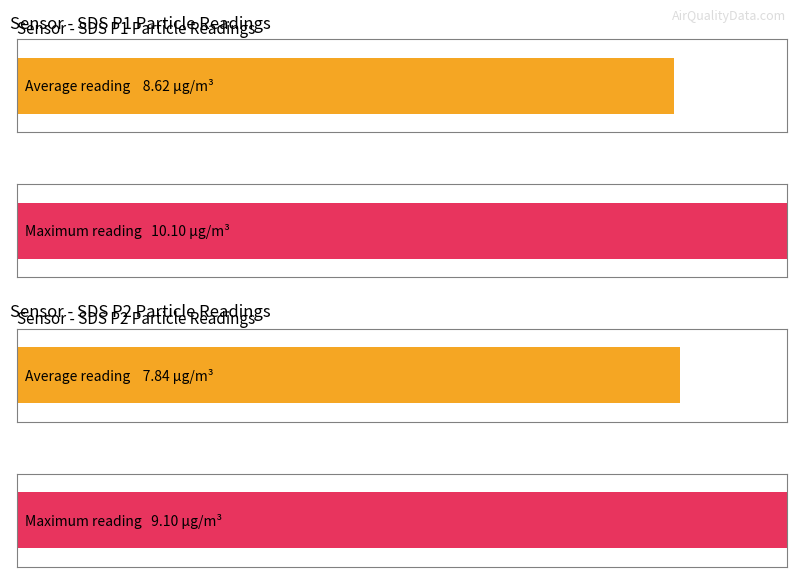

Rank the series at 00:11 from highest to lowest value.

SDS_P1, SDS_P2